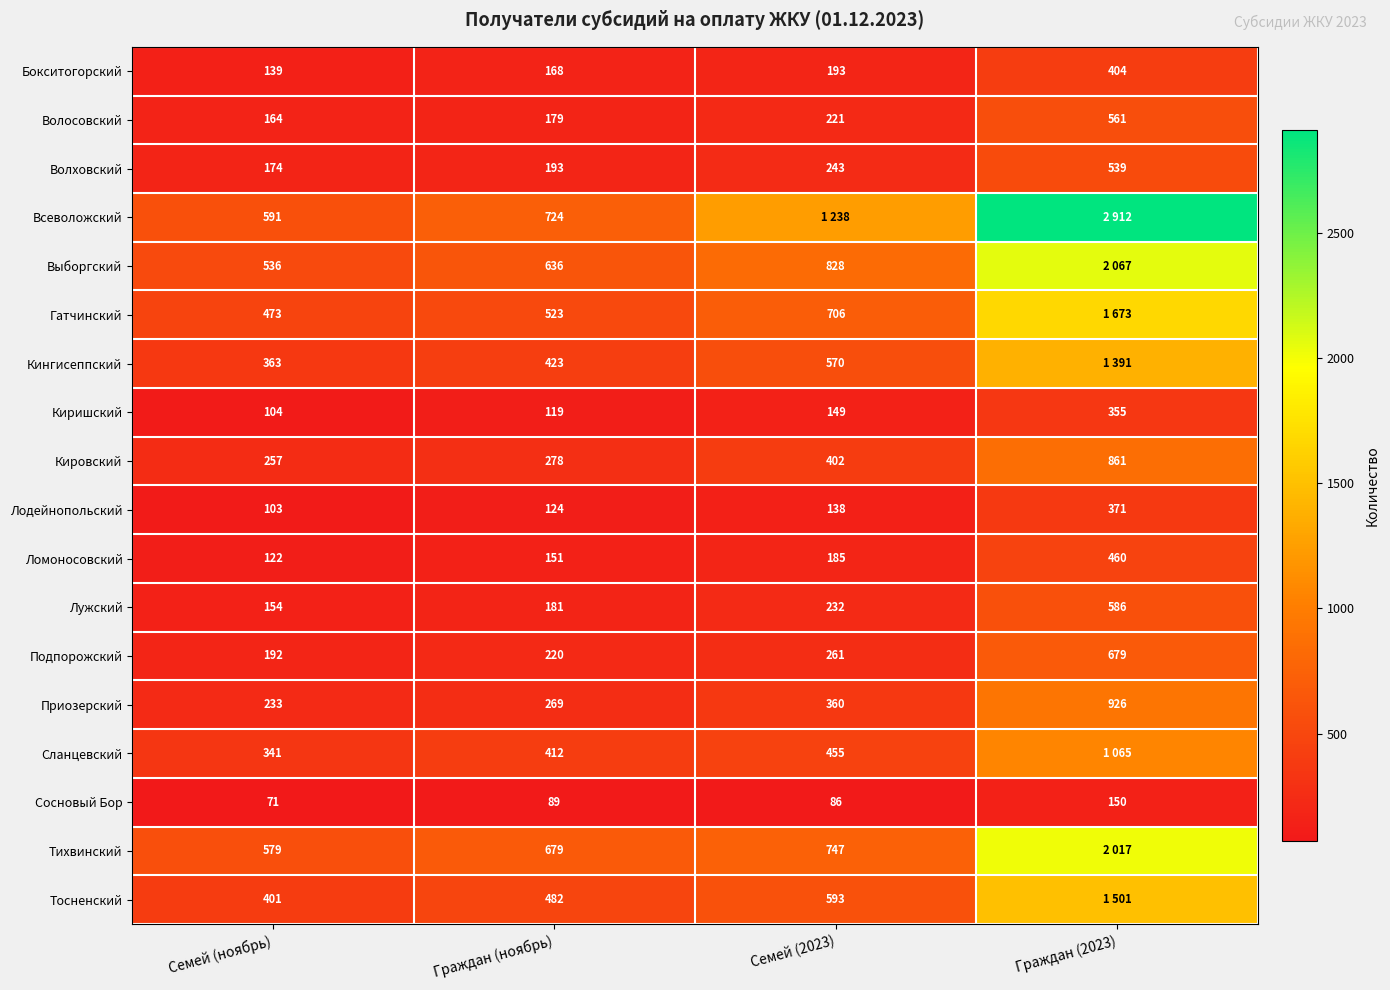

Rank the categories by Ломоносовский value from lowest to highest.

Семей (ноябрь), Граждан (ноябрь), Семей (2023), Граждан (2023)